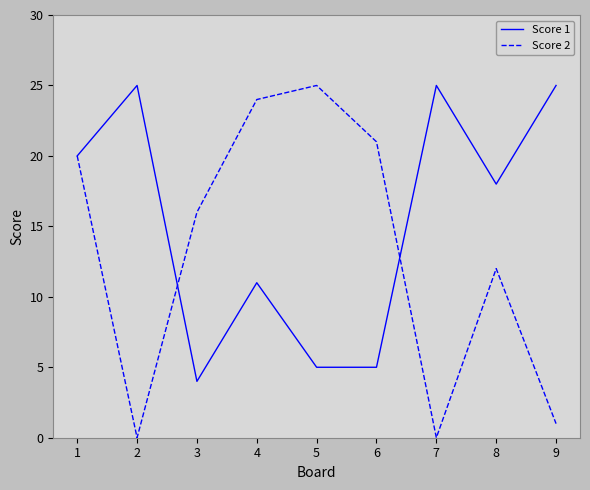

Which series changed the most between 5 and 7?

Score 2